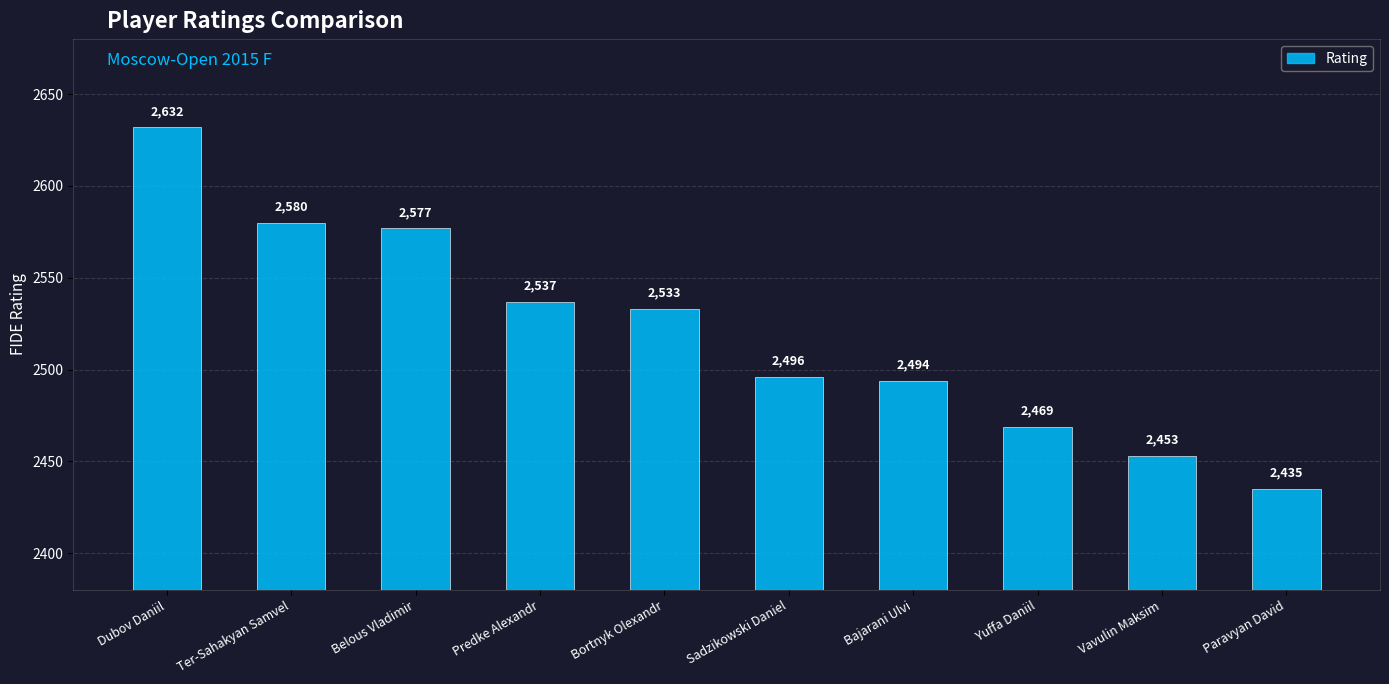

Reading left to right, what are all the values shown in this chart?

Dubov Daniil=2632	Ter-Sahakyan Samvel=2580	Belous Vladimir=2577	Predke Alexandr=2537	Bortnyk Olexandr=2533	Sadzikowski Daniel=2496	Bajarani Ulvi=2494	Yuffa Daniil=2469	Vavulin Maksim=2453	Paravyan David=2435